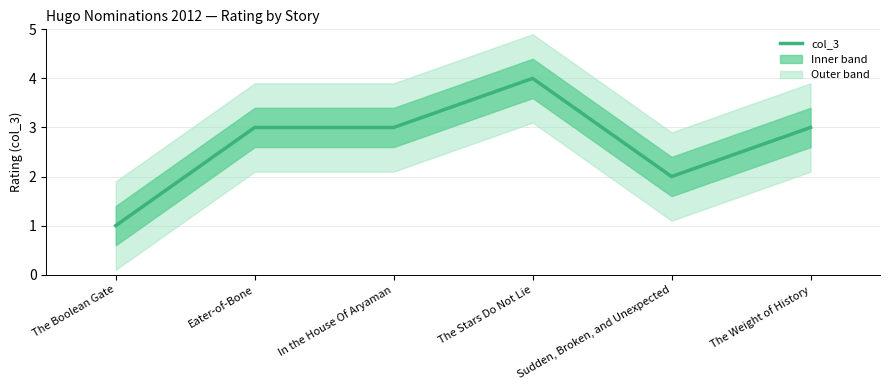

At which category does the data reach its first local peak?

The Stars Do Not Lie